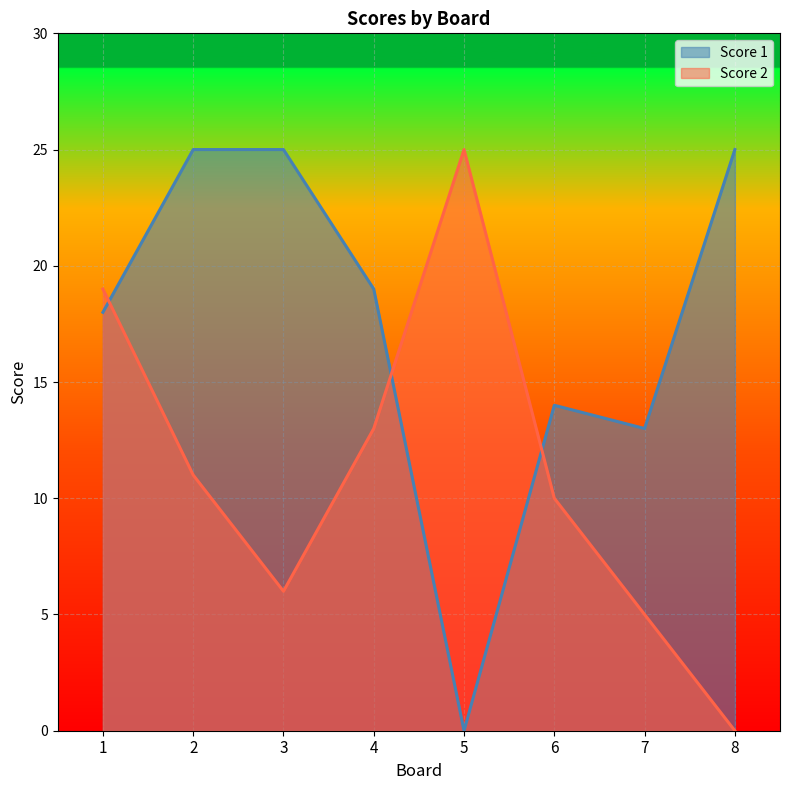

The Score 2 series shows 32 at 1. True or false?

False